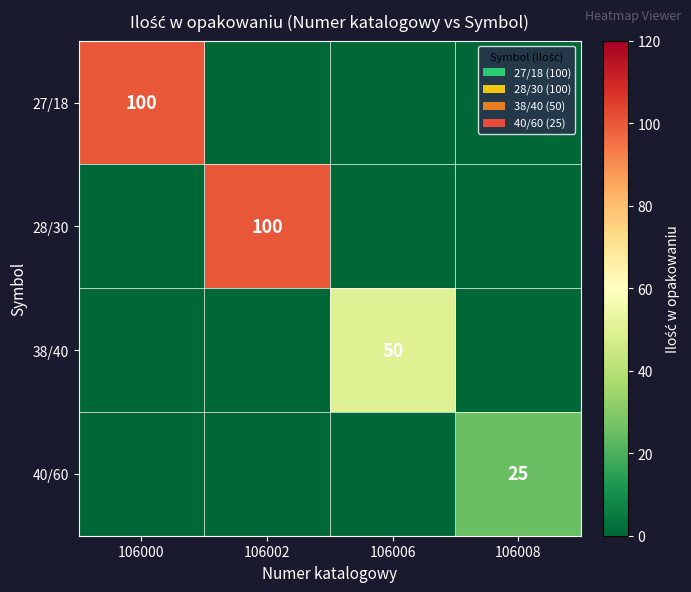

The value of 28/30 at 106002 is 100. True or false?

True